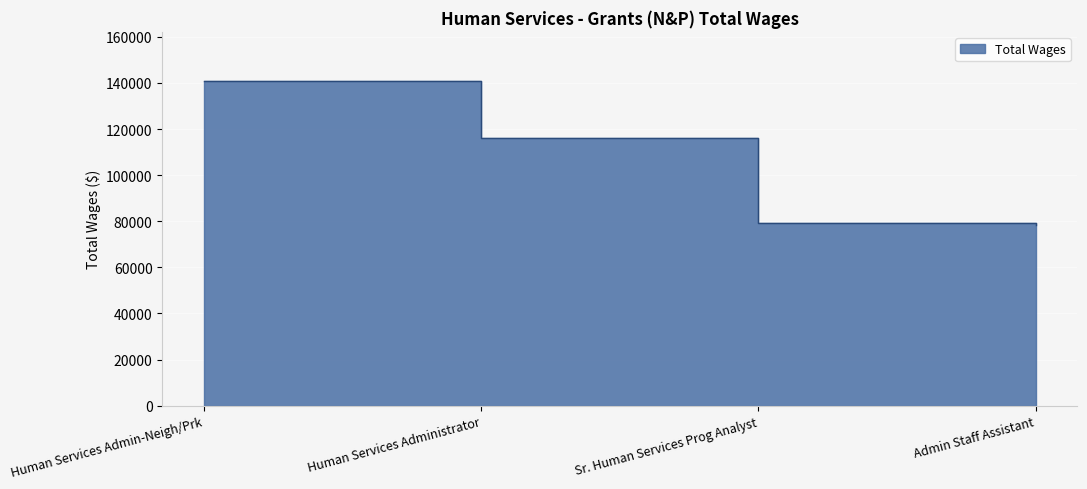

Which label corresponds to the smallest value in the chart?

Admin Staff Assistant